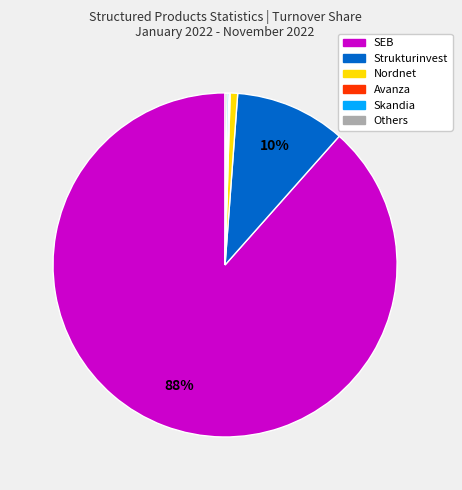

What percentage is the Strukturinvest slice, to the nearest percent?

10%